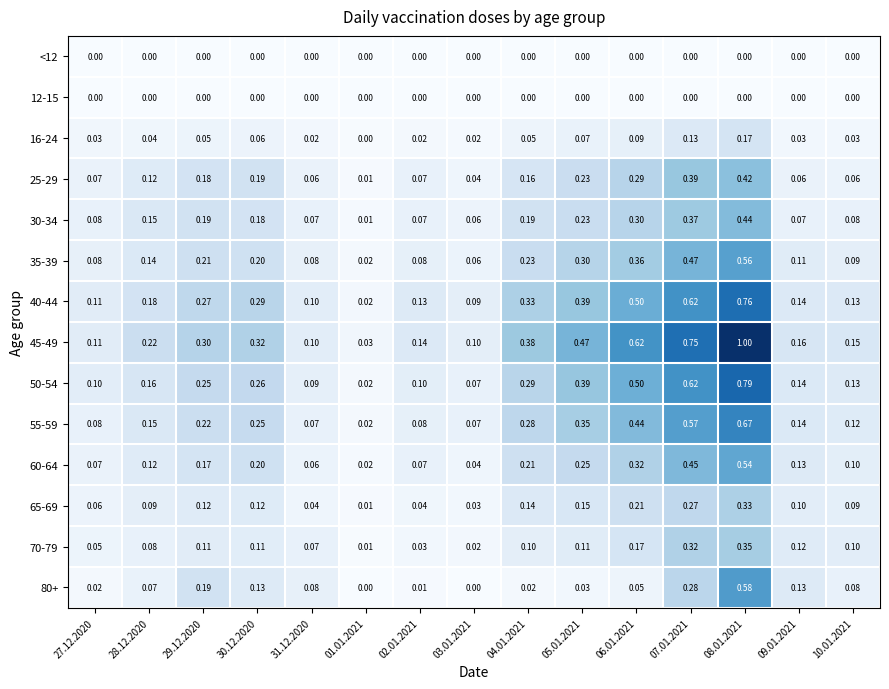

Is the value of 70-79 at 06.01.2021 greater than the value of 45-49 at 04.01.2021?

No